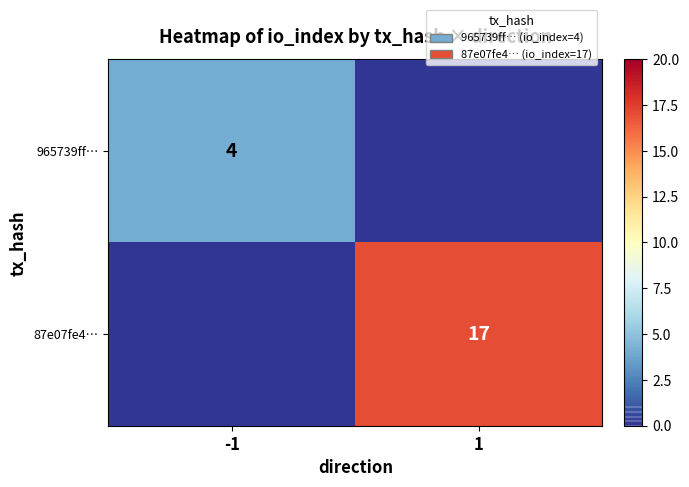

Between -1 and 1, which is larger?

-1